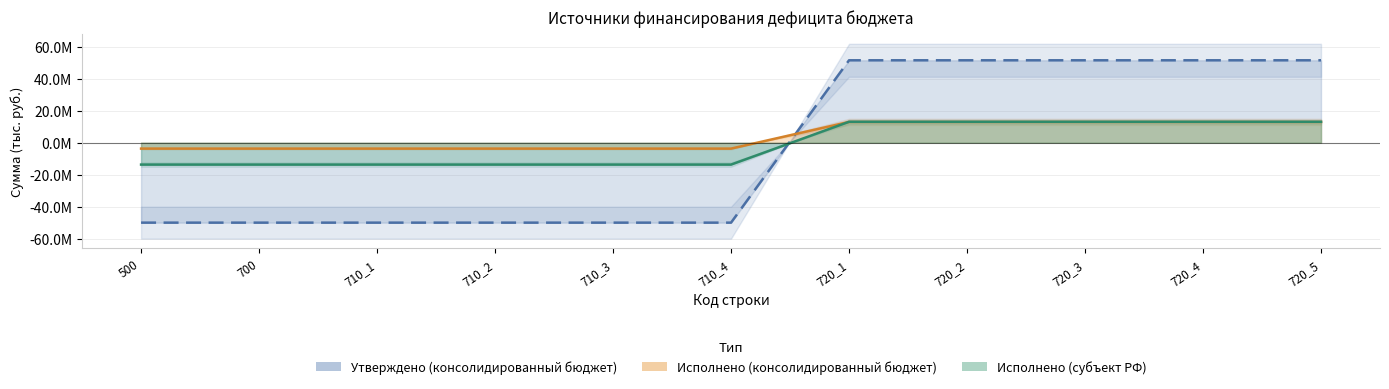

List the series in order of their overall mean, lowest first.

Утверждено (консолидированный бюджет), Исполнено (субъект РФ), Исполнено (консолидированный бюджет)